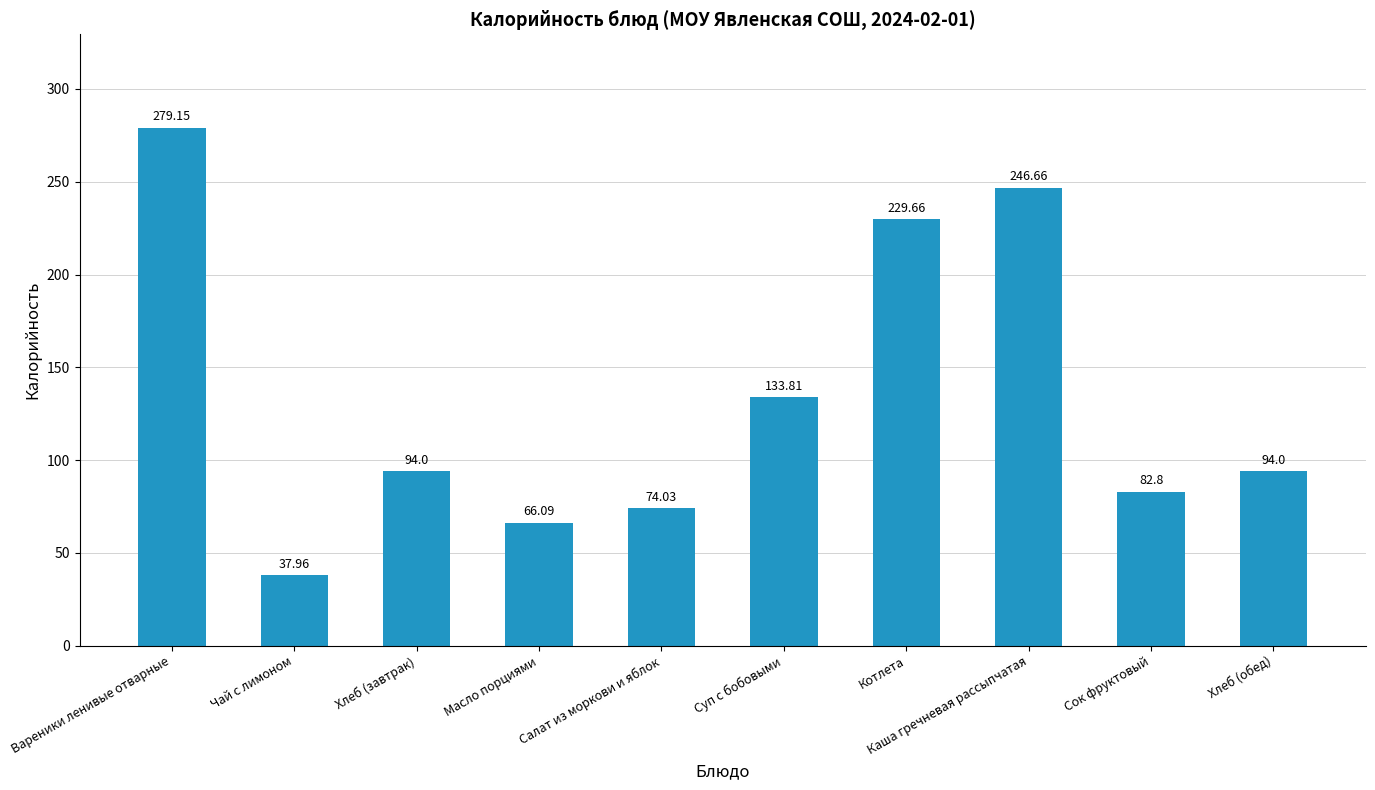

What position from the left is Котлета?

7